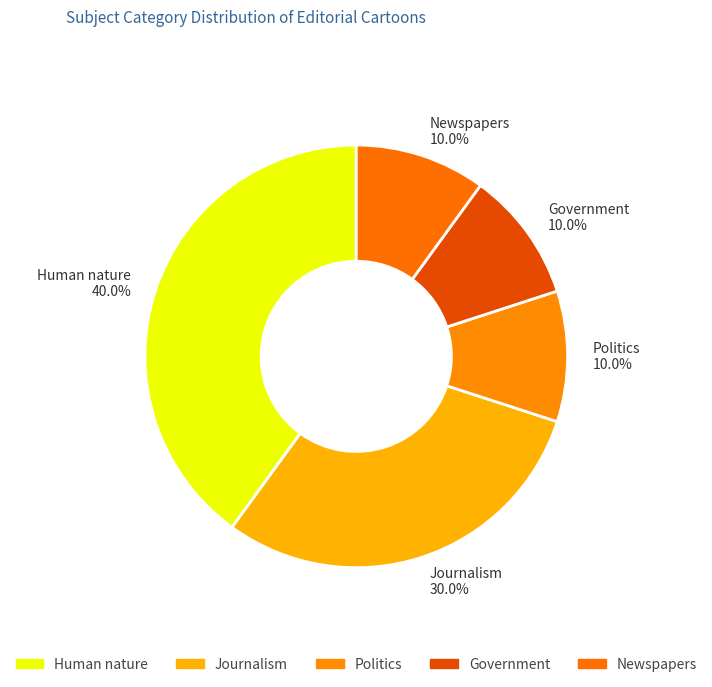

What is the ratio of the value at Journalism to the value at Government?

3.0